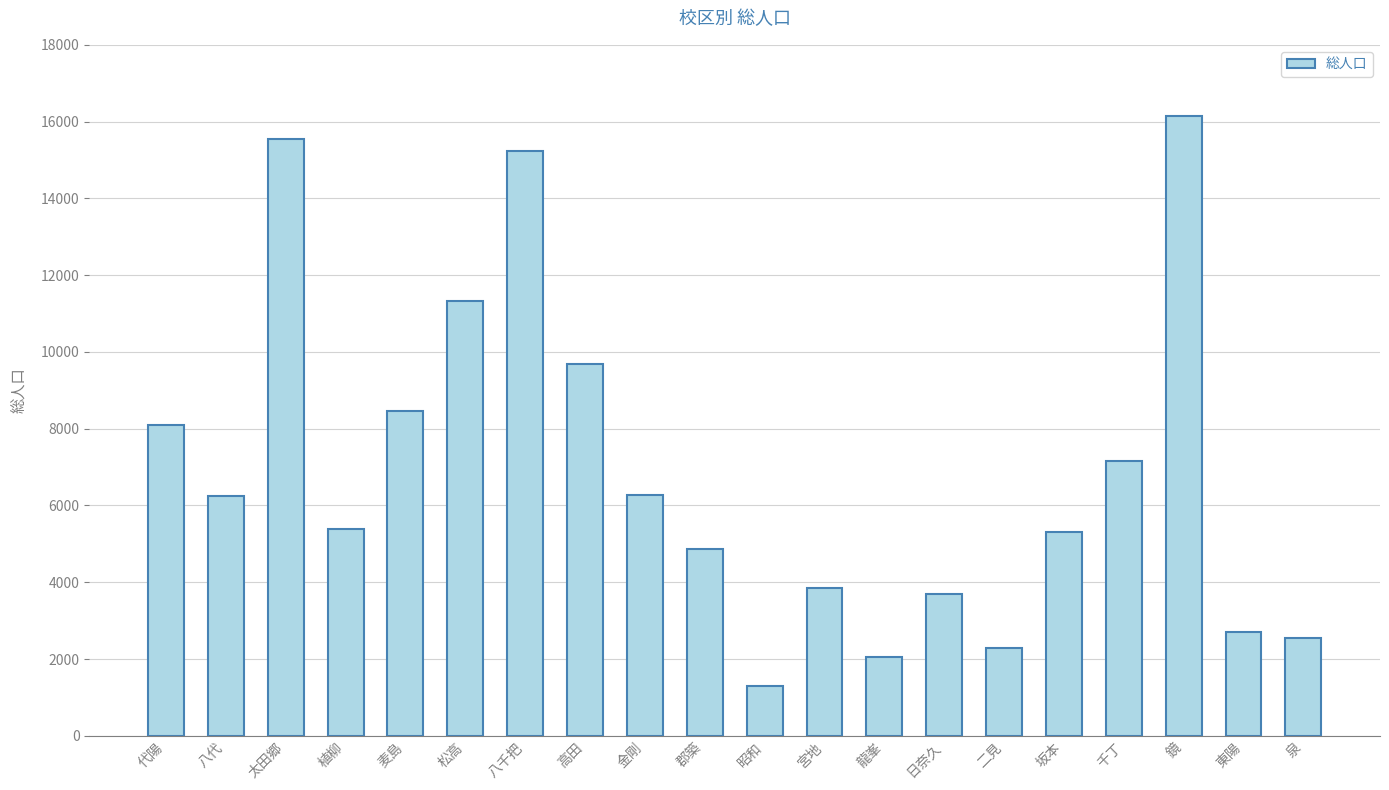

What is the average value?

6908